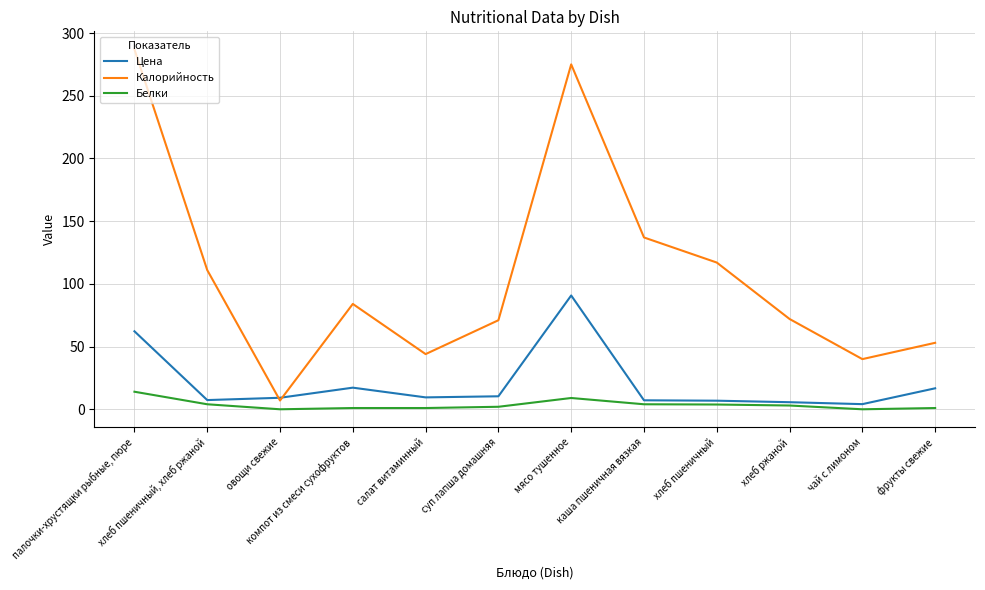

What is the spread (max minus min) of values at палочки-хрустящки рыбные, пюре?

273.0